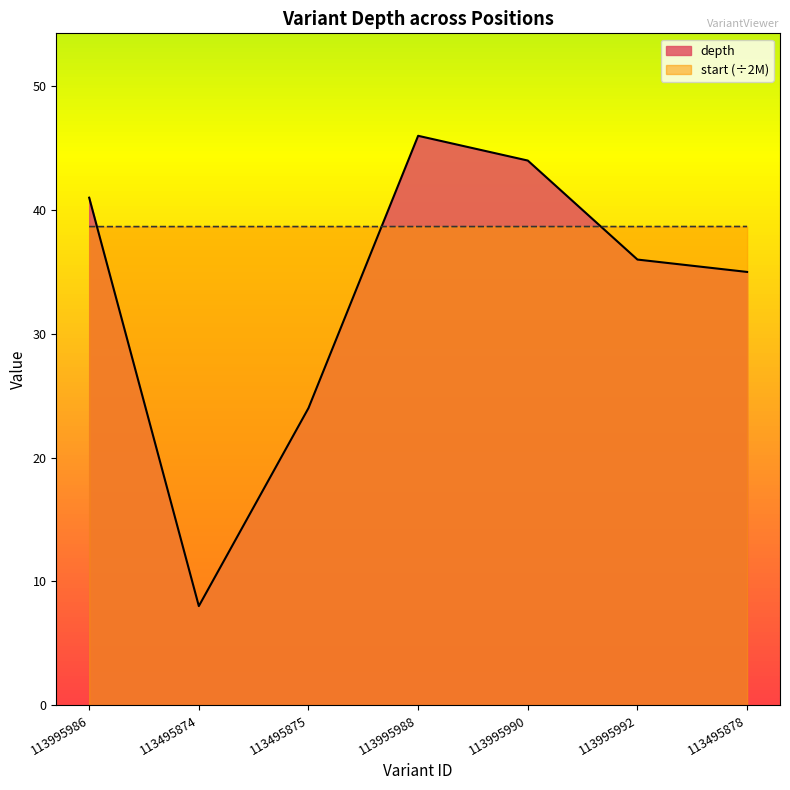

Is the value of depth at 113495875 greater than the value of start at 113495874?

No